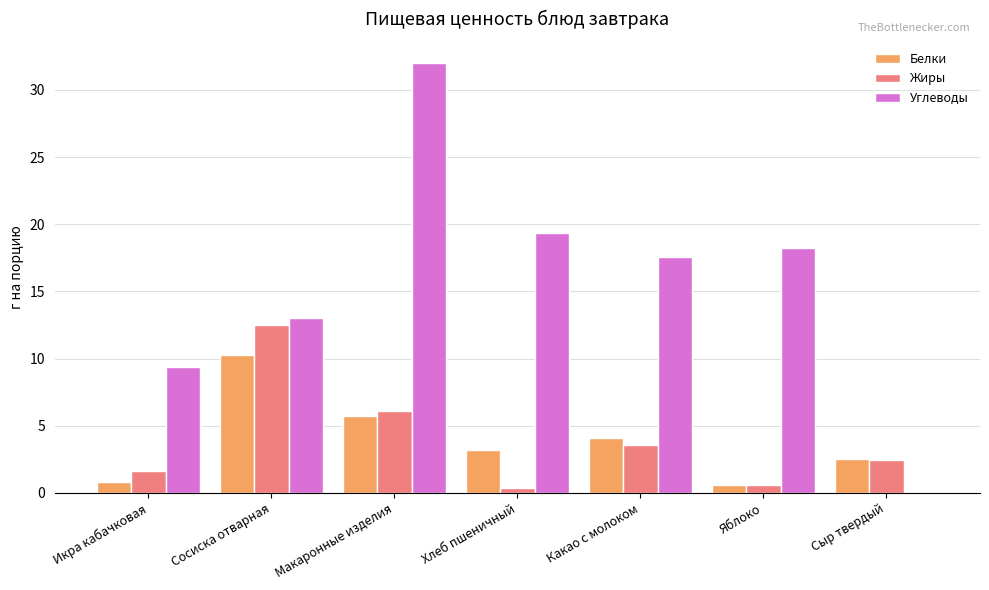

The Углеводы series shows 13.3 at Хлеб пшеничный. True or false?

False